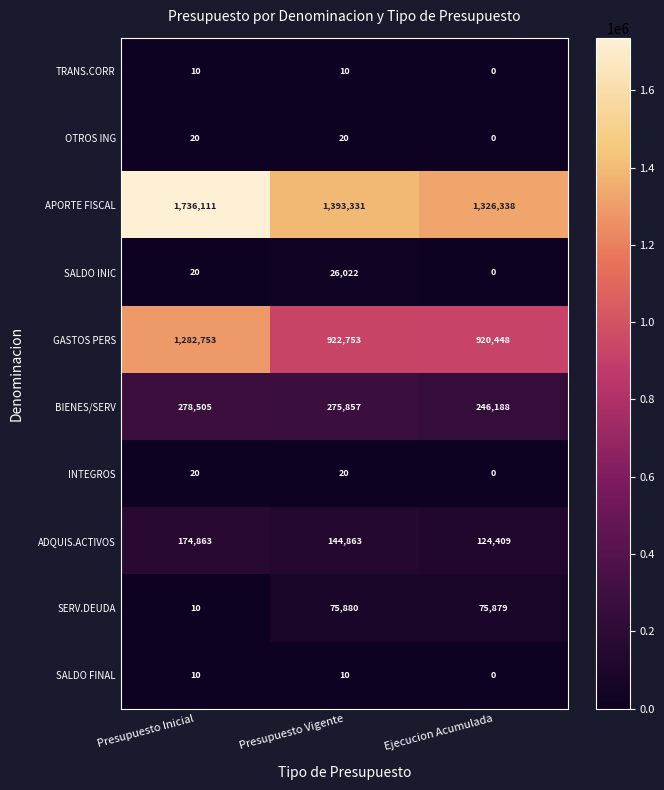

Is it true that ADQUIS.ACTIVOS equals 124409 at Ejecucion Acumulada?

True